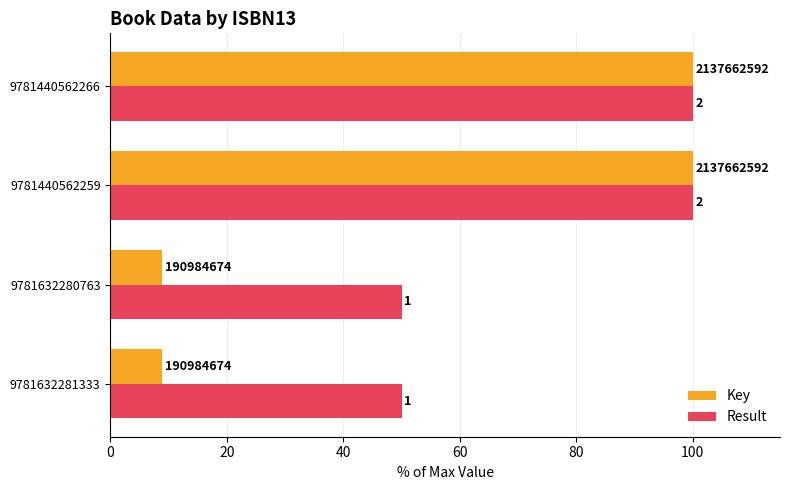

What are all the series names shown in the legend?

Key, Result